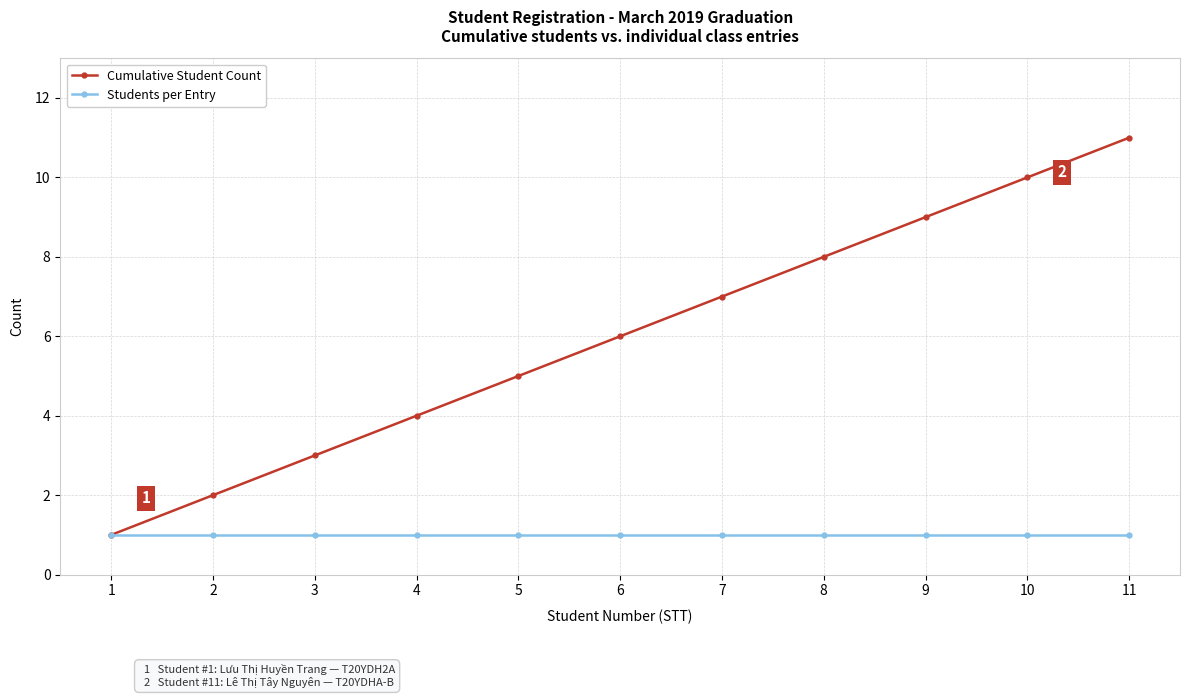

Is this an area chart (filled region under the line)?

No